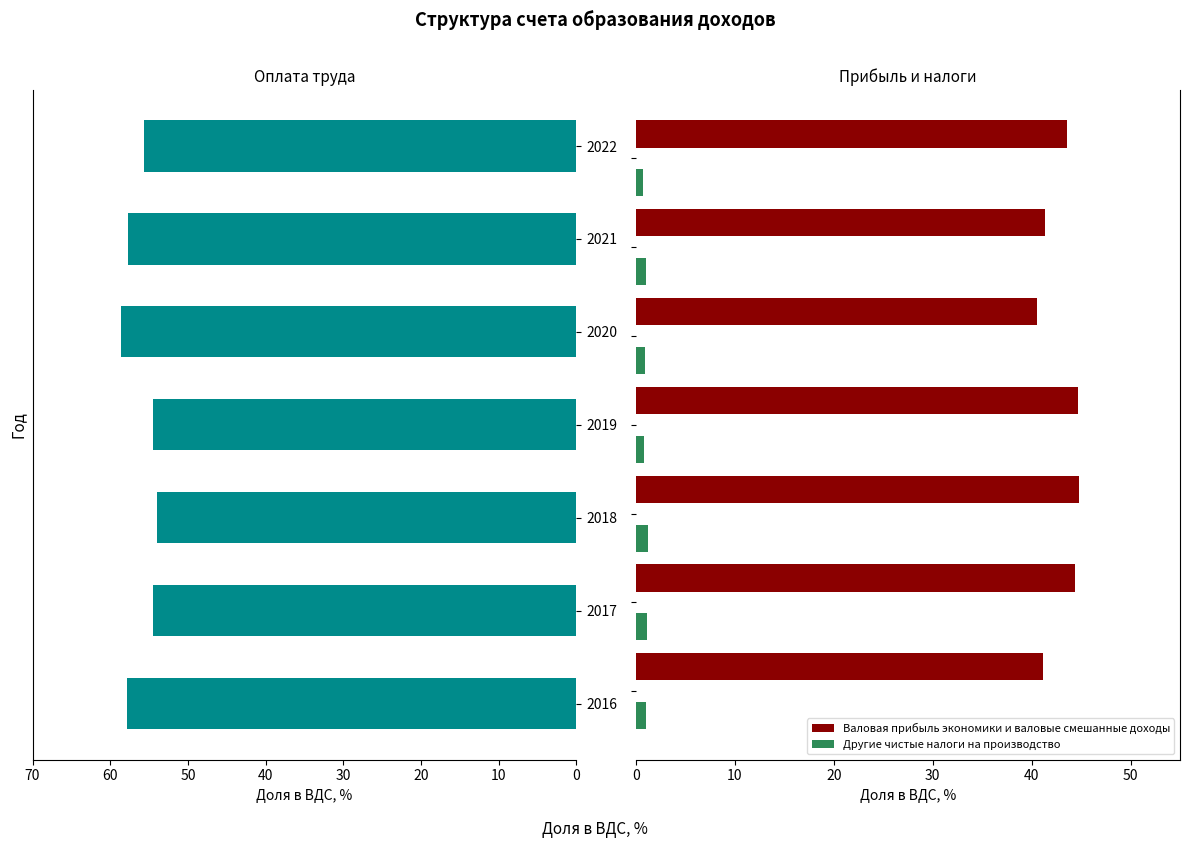

Reading left to right, list all the values displayed in this chart.

Оплата труда наемных работников: 0=57.9	10=54.5	20=54.0	30=54.5	40=58.6	50=57.7	60=55.7
Валовая прибыль экономики и валовые смешанные доходы: 0=41.1	10=44.4	20=44.8	30=44.7	40=40.5	50=41.3	60=43.6
Другие чистые налоги на производство: 0=1.0	10=1.1	20=1.2	30=0.8	40=0.9	50=1.0	60=0.7